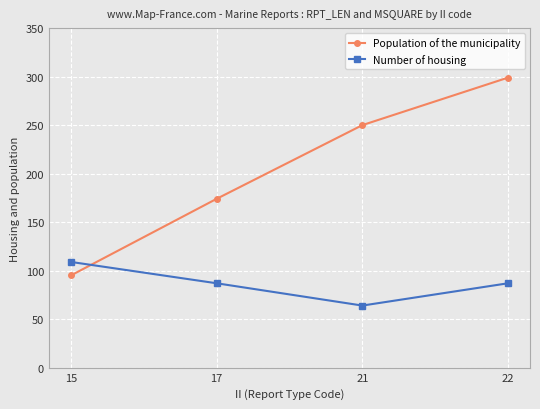

What are all the series names shown in the legend?

Population of the municipality, Number of housing